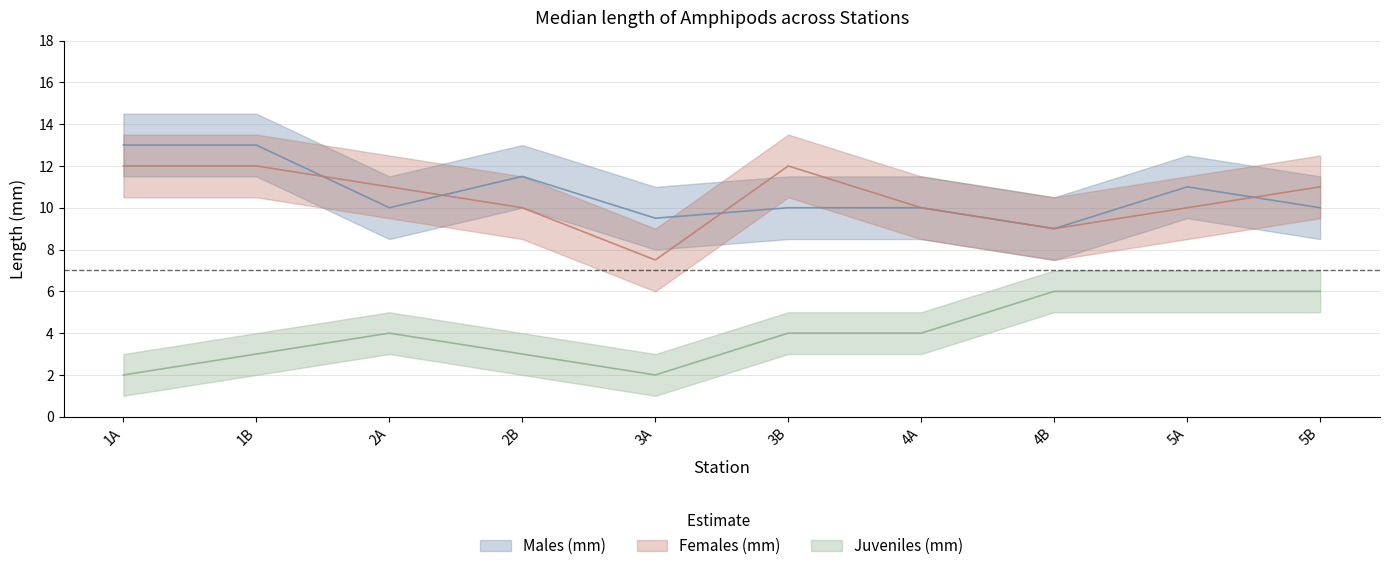

What is the label of the 5th point from the right?

3B